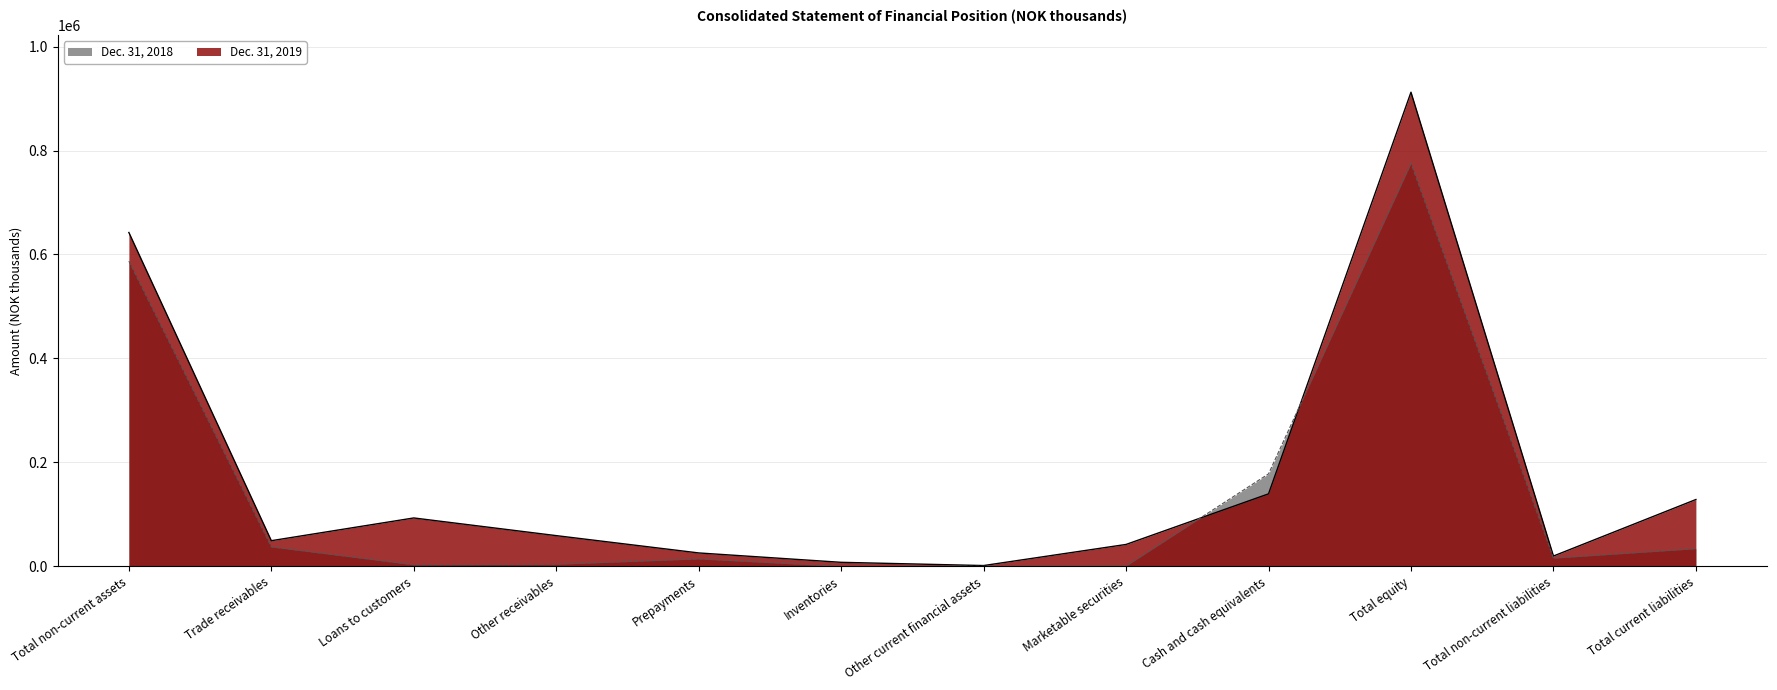

Where does the Dec. 31, 2019 series first go above 59112?

Total non-current assets